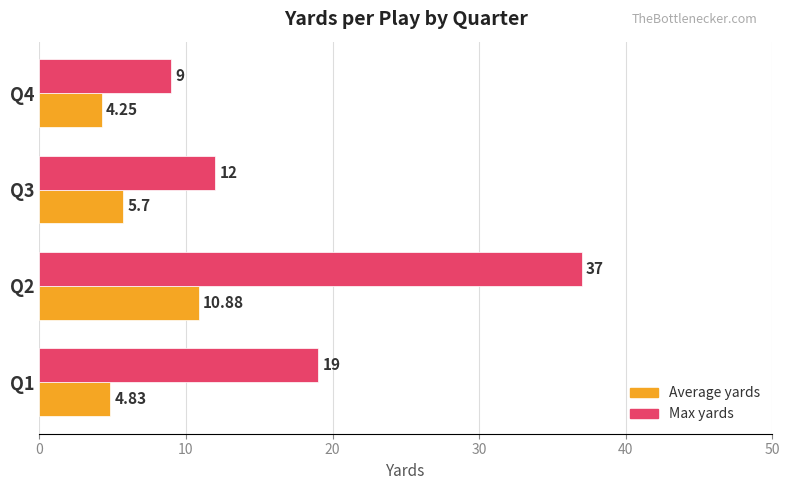

Which series has the largest range (max minus min)?

Max yards